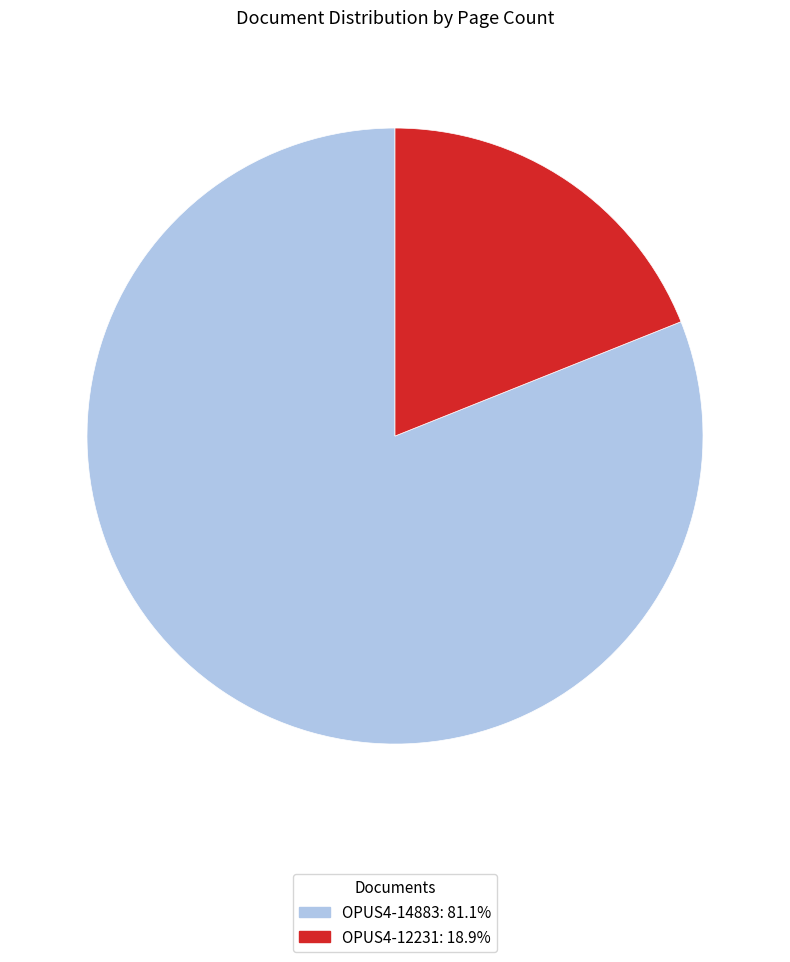

Combined, do OPUS4-12231: 18.9% and OPUS4-14883: 81.1% account for over 50%?

Yes